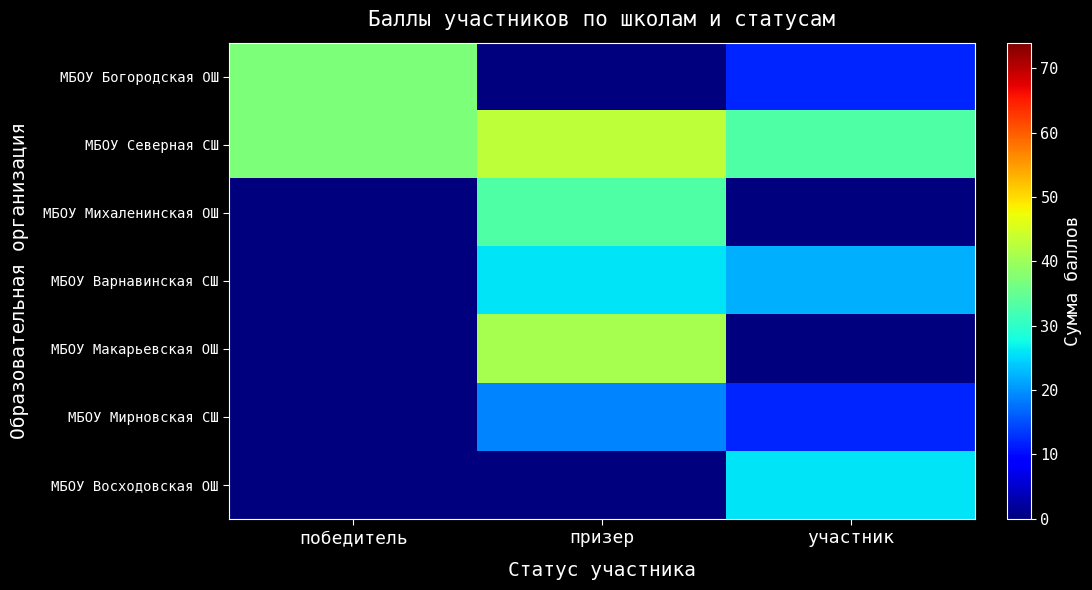

Reading left to right, extract all data points from this chart.

МБОУ Богородская ОШ: победитель=37	призер=0	участник=12
МБОУ Северная СШ: победитель=37	призер=43	участник=33
МБОУ Михаленинская ОШ: победитель=0	призер=33	участник=0
МБОУ Варнавинская СШ: победитель=0	призер=26	участник=22
МБОУ Макарьевская ОШ: победитель=0	призер=41	участник=0
МБОУ Мирновская СШ: победитель=0	призер=19	участник=12
МБОУ Восходовская ОШ: победитель=0	призер=0	участник=26